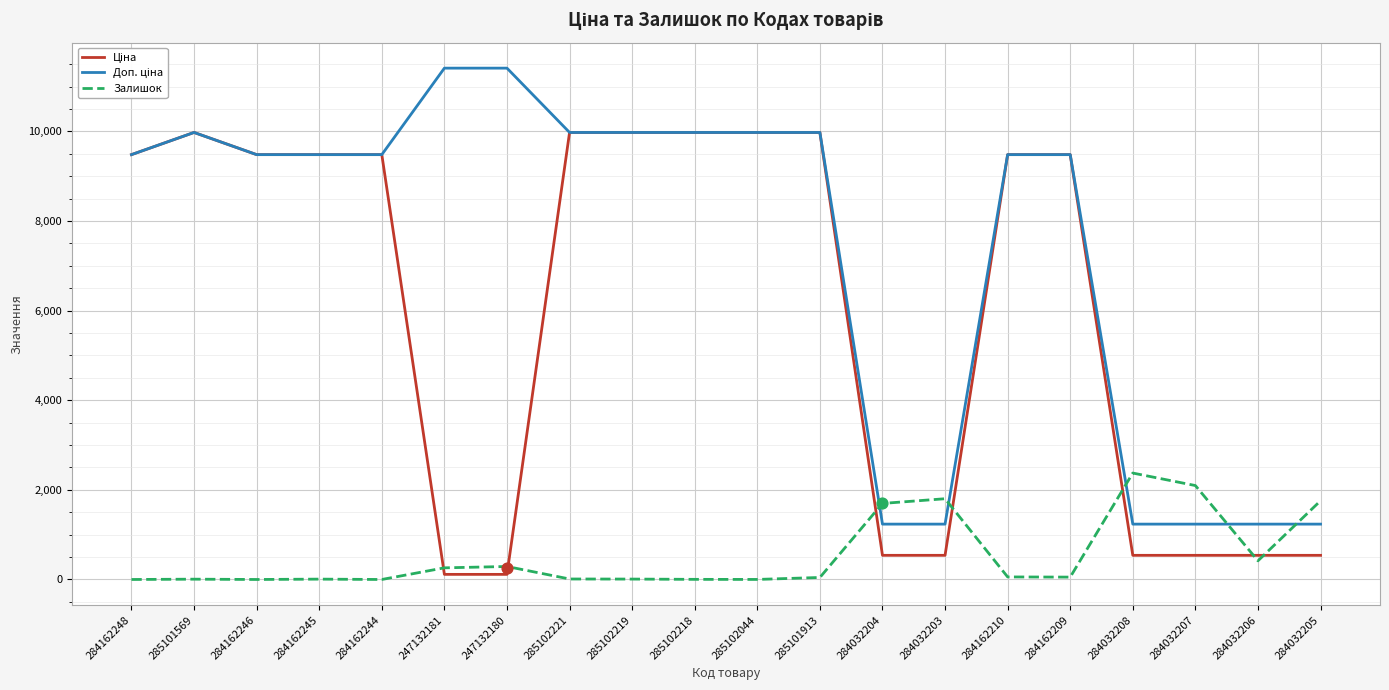

Which series has the widest spread of Y values?

Доп. ціна